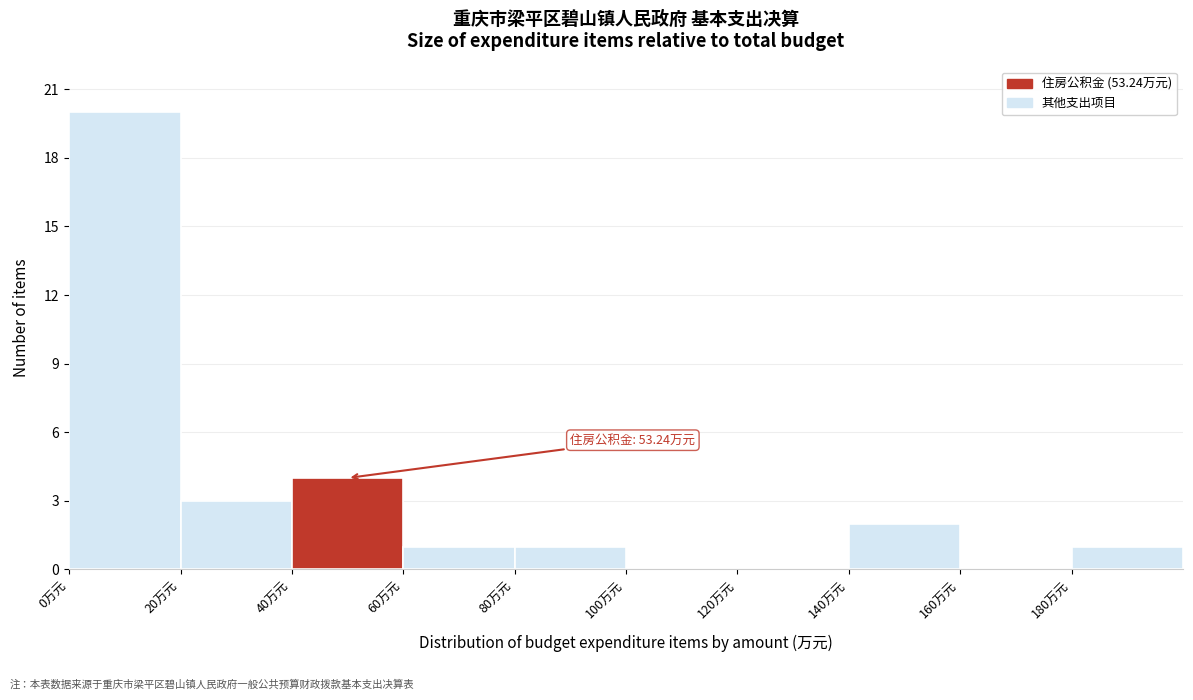

Which range on the x-axis has the tallest bar?

0 to 20